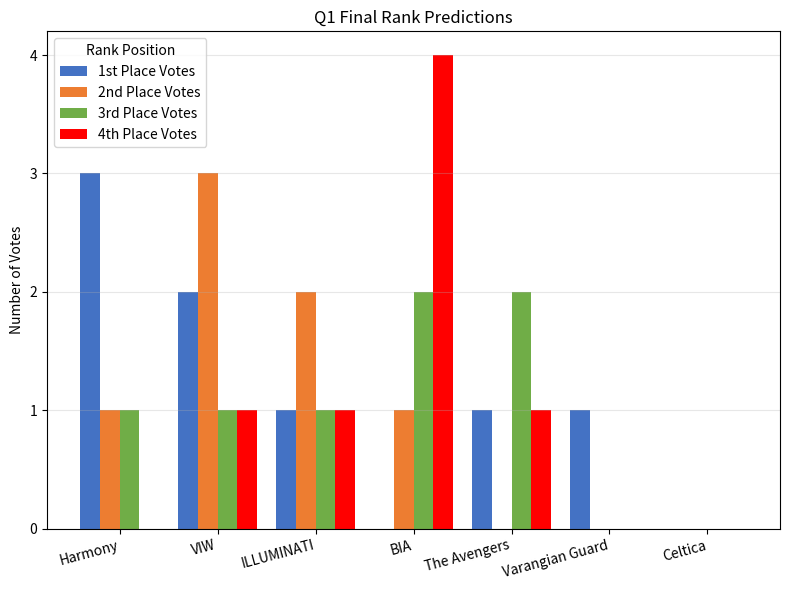

Reading left to right, list all the values displayed in this chart.

1st Place Votes: 3	2	1	0	1	1	0
2nd Place Votes: 1	3	2	1	0	0	0
3rd Place Votes: 1	1	1	2	2	0	0
4th Place Votes: 0	1	1	4	1	0	0